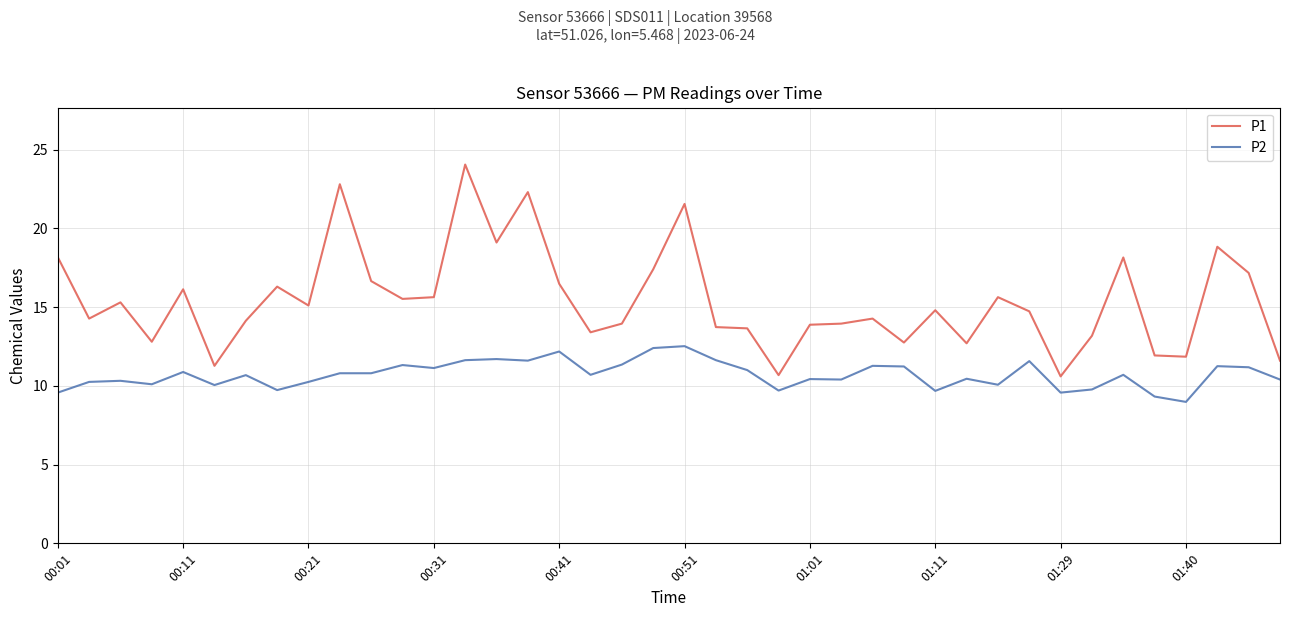

Rank the series by their maximum value, from highest to lowest.

P1, P2